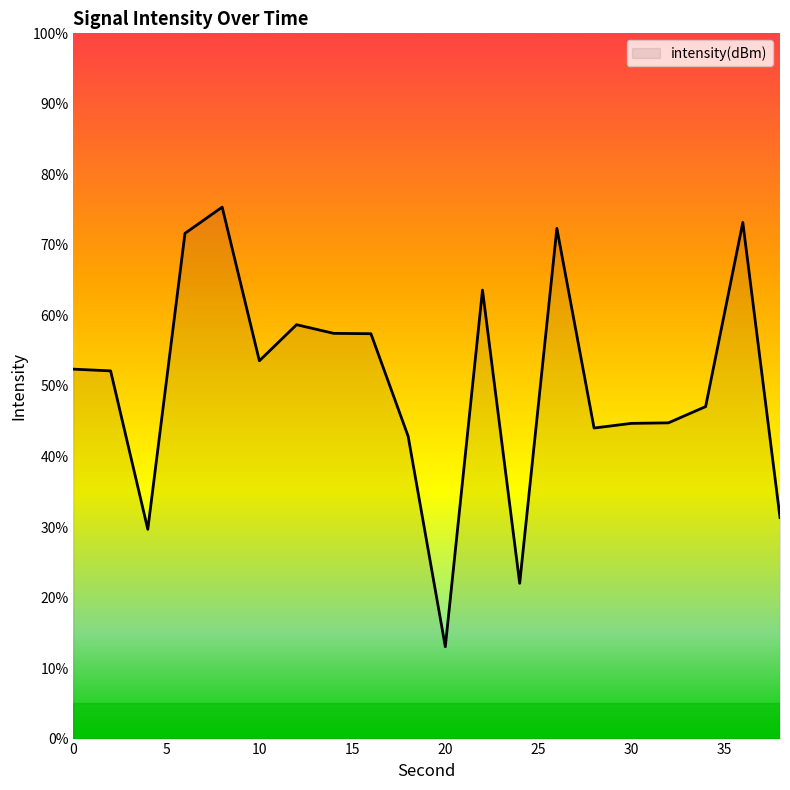

What is the maximum value shown in the chart?

75.4